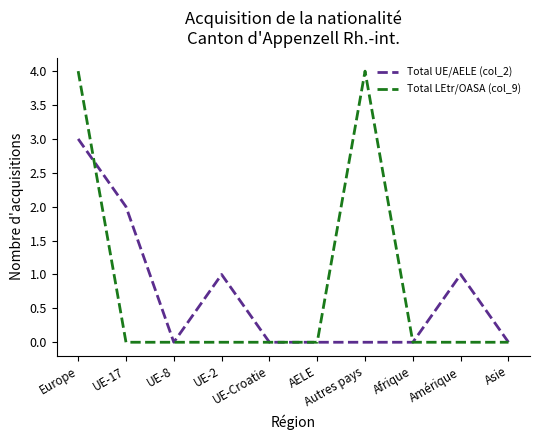

At Europe, list the series in order from largest to smallest.

Total LEtr/OASA (col_9), Total UE/AELE (col_2)